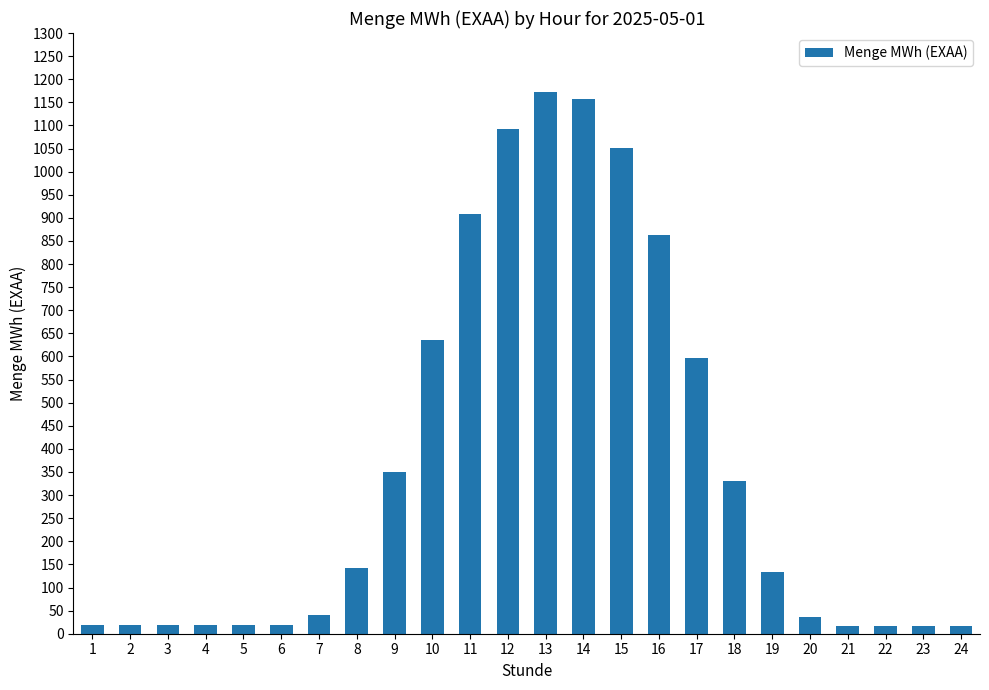

Read the value at 5.

17.8